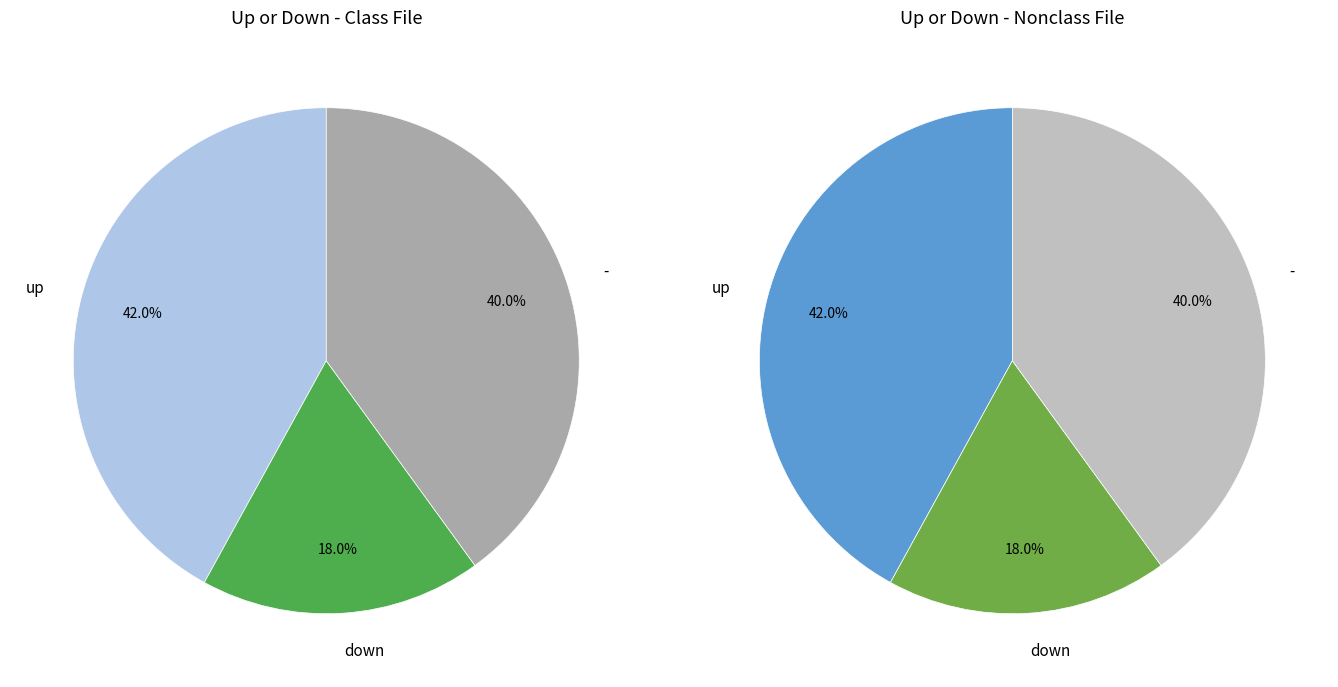

Is the sum of up and - greater than half?

Yes